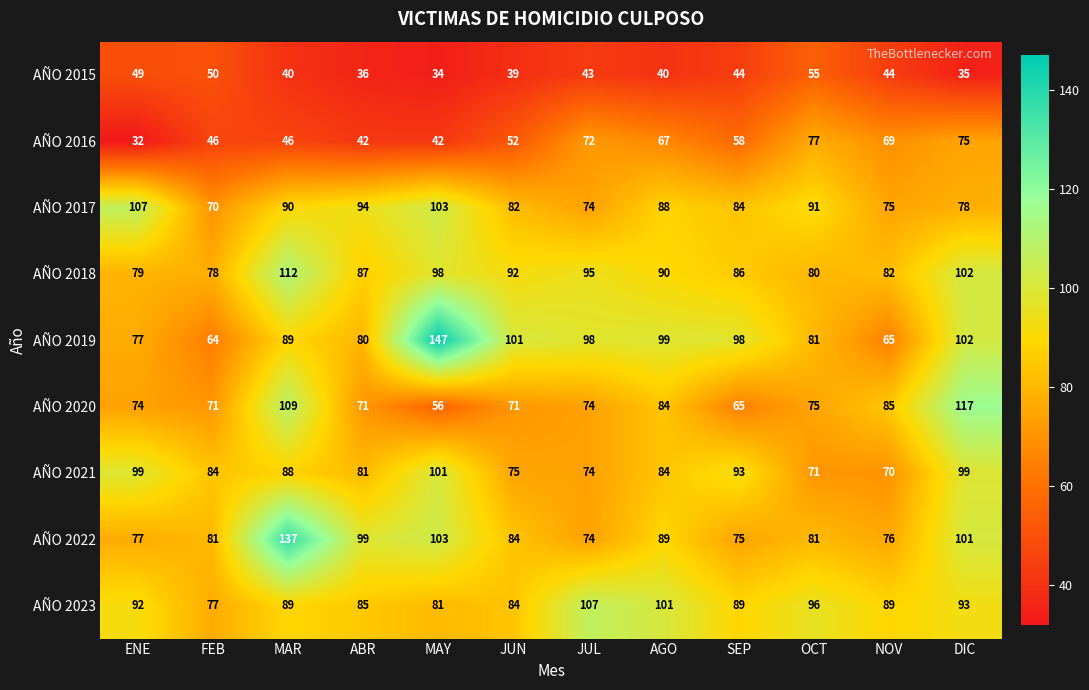

What is the highest value of the AÑO 2019 series?

147